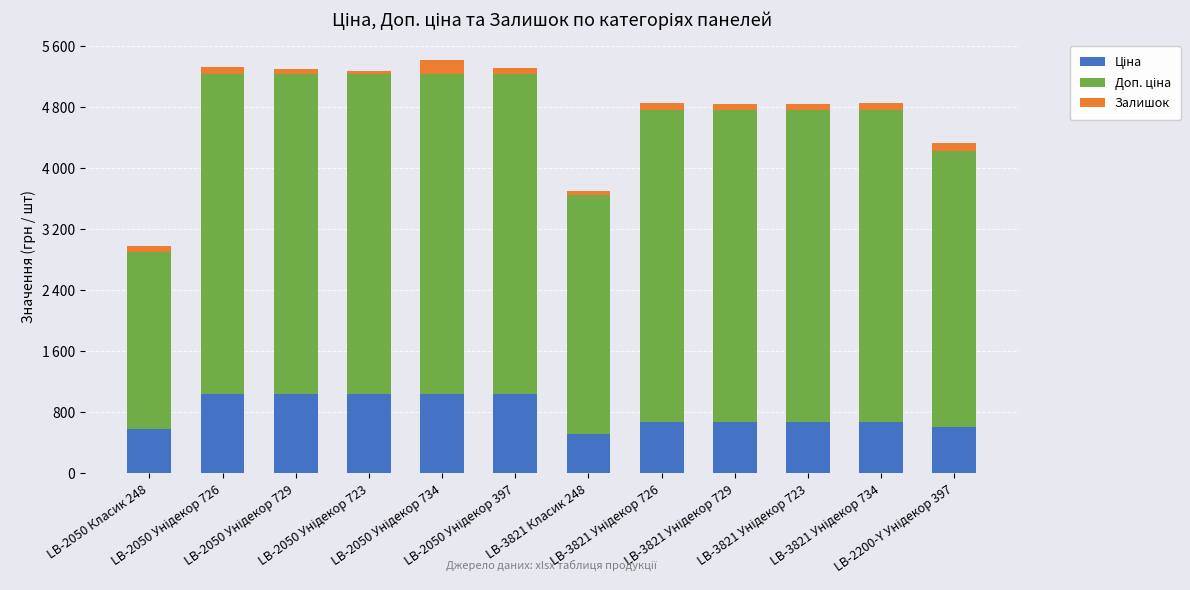

The value of Доп. ціна at LB-2050 Унідекор 729 is 4193.5. True or false?

True